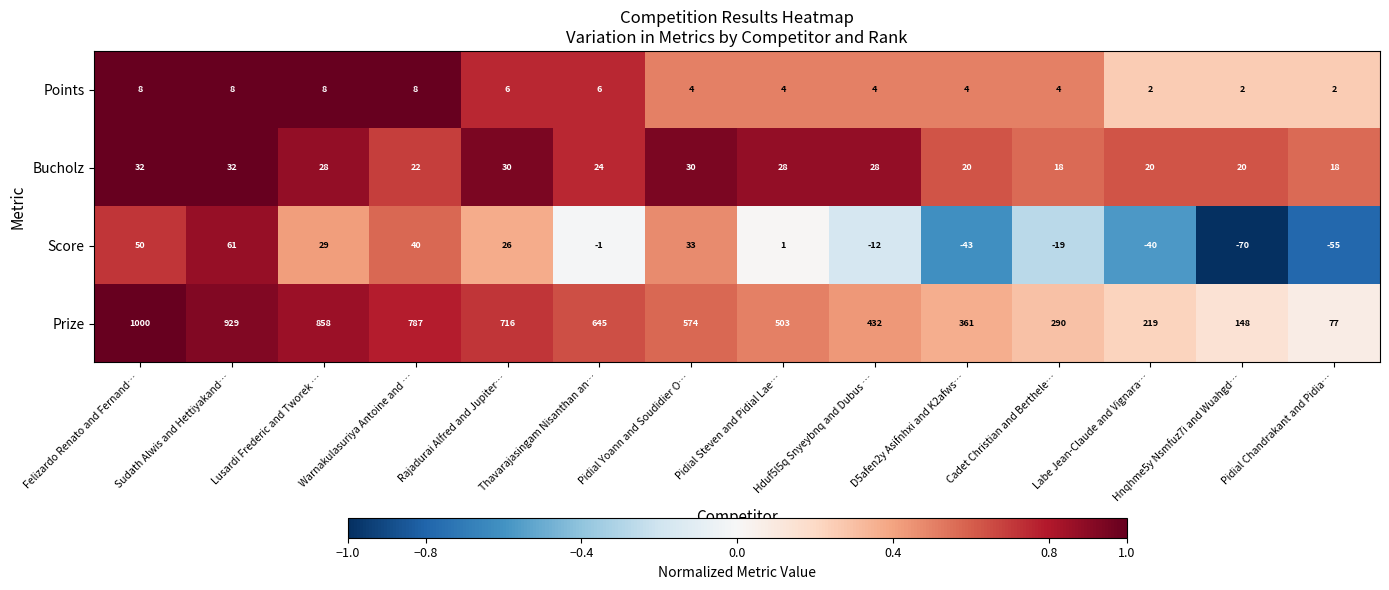

List the series in order of their peak value, lowest first.

Points, Bucholz, Score, Prize